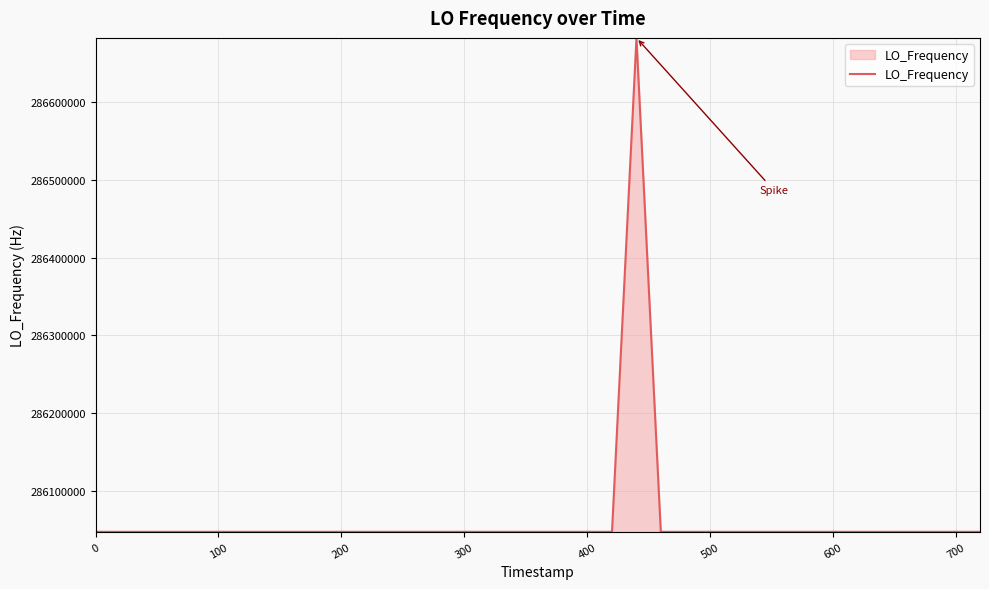

What is the greatest value displayed?

286682706.2